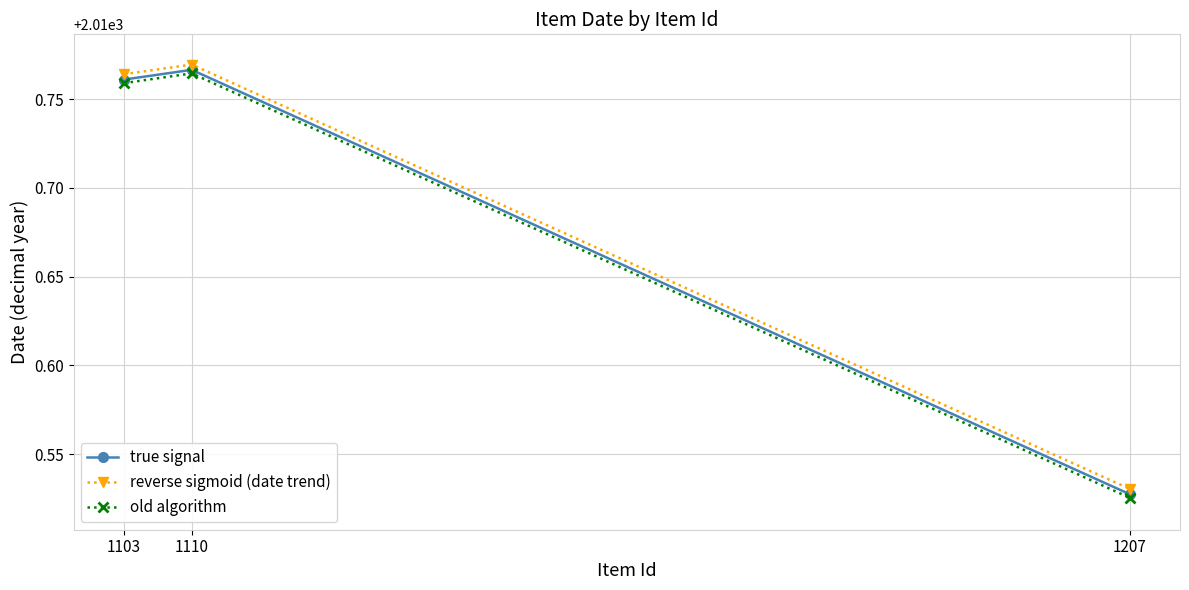

At how many categories does at least one series exceed 2010?

3